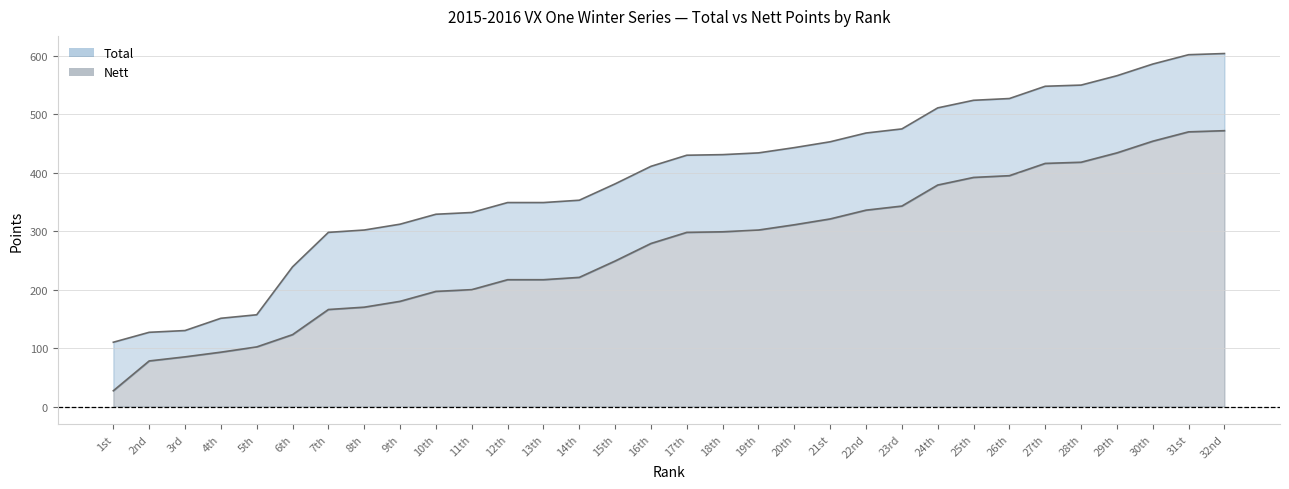

What is the total value across all series at 32nd?

1076